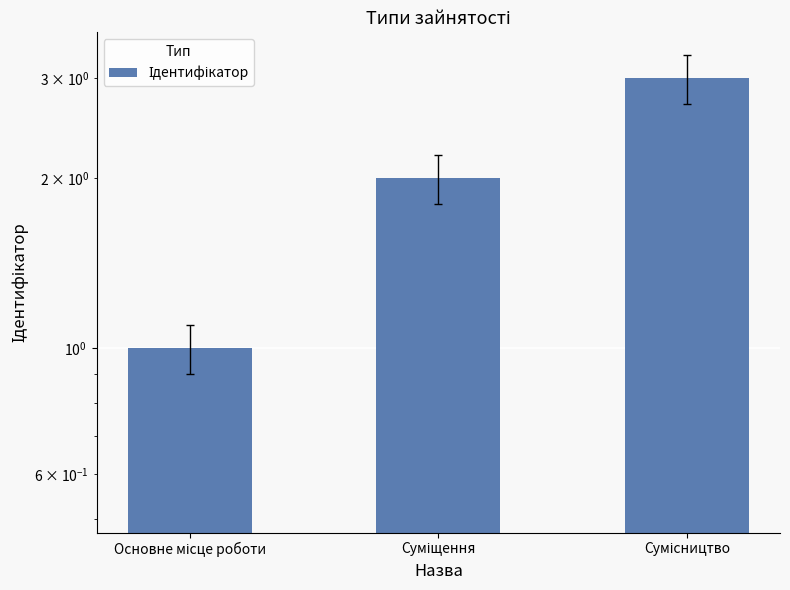

What is the average value?

2